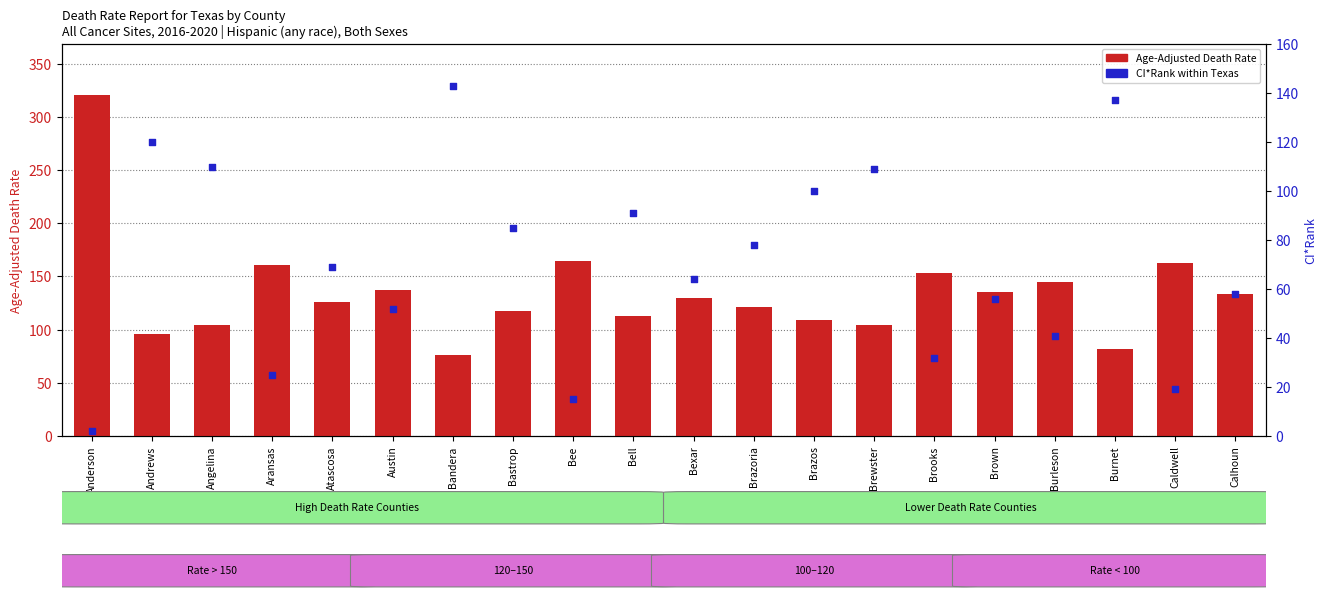

Which series has the largest Y range (max minus min)?

Age-Adjusted Death Rate